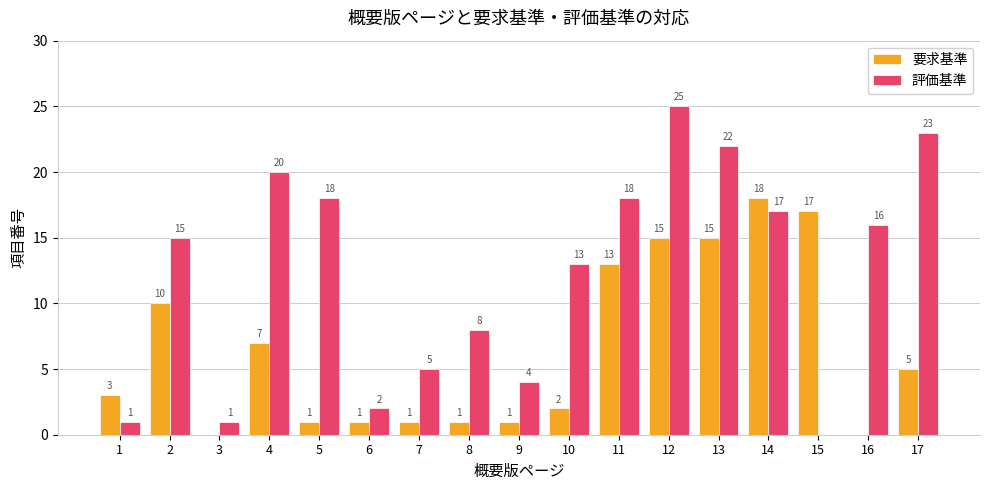

Is it true that 評価基準 equals 22 at 16?

False